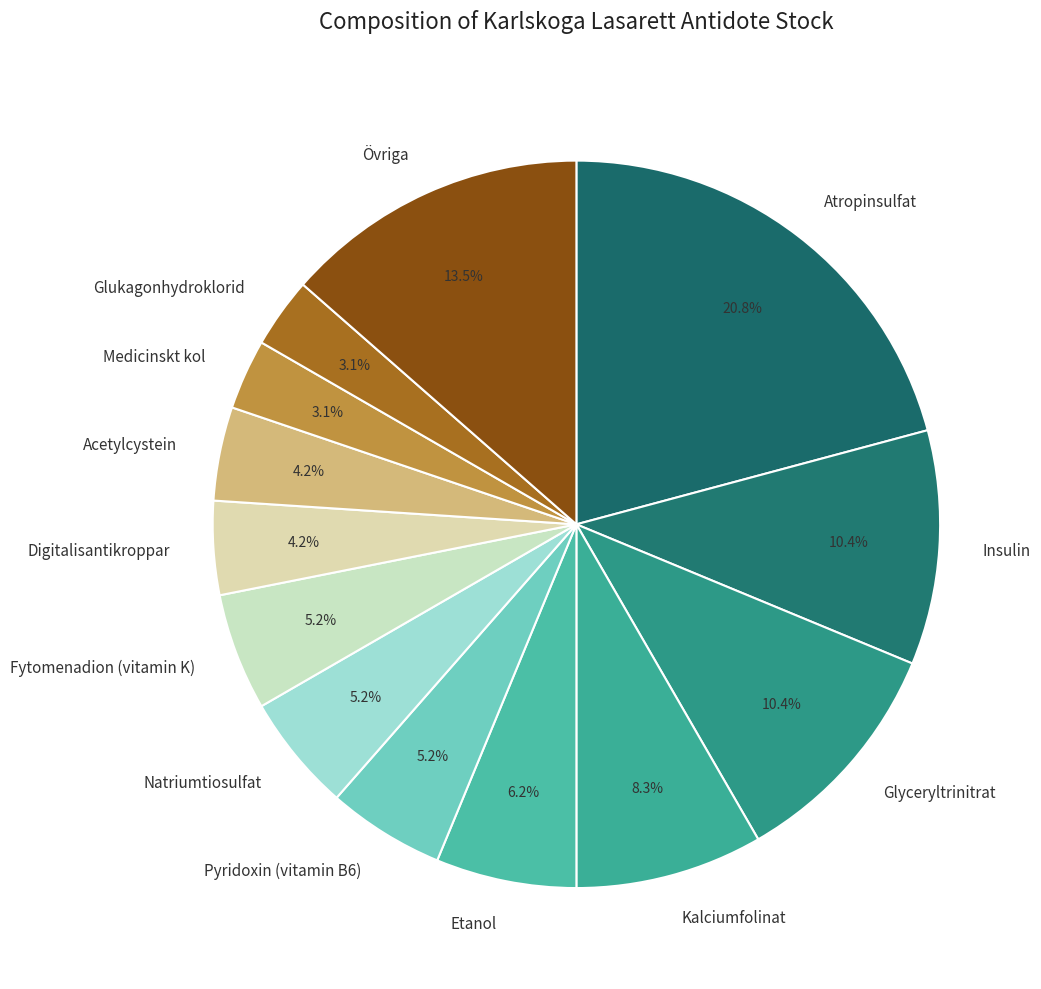

Which has a higher value, Etanol or Medicinskt kol?

Etanol